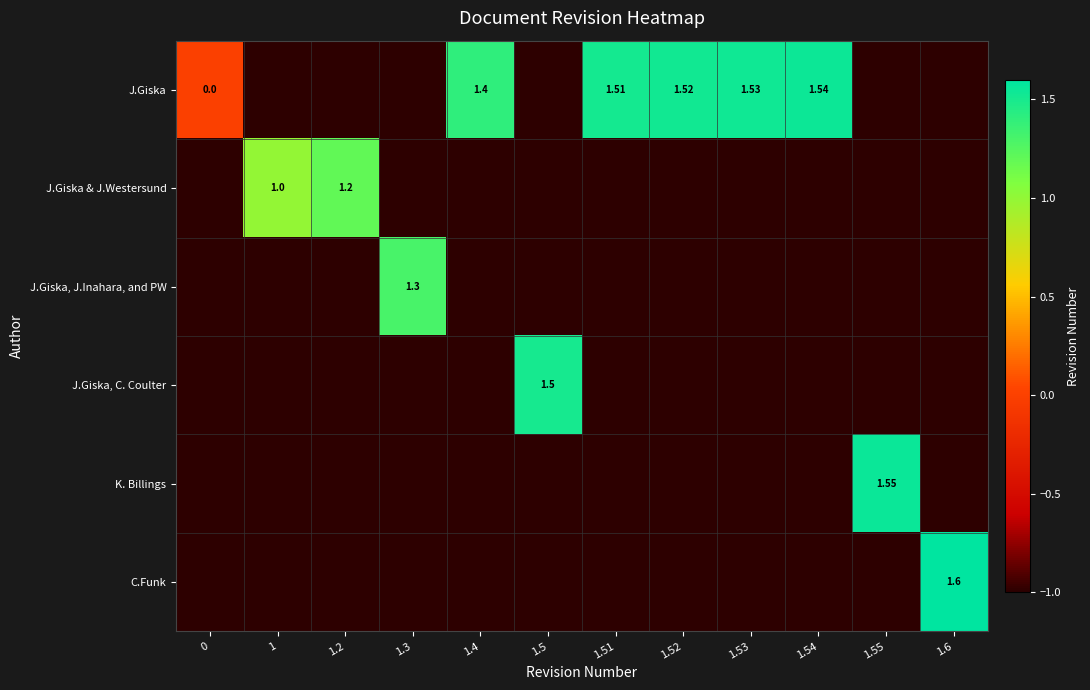

Is the value of J.Giska, C. Coulter at 1.5 greater than the value of J.Giska at 0?

Yes